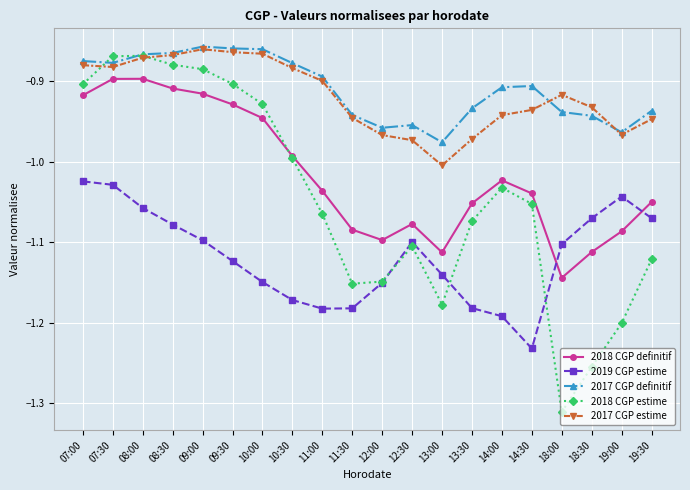

True or false: 2017 CGP estime has a value of -0.9 at 14:30.

True